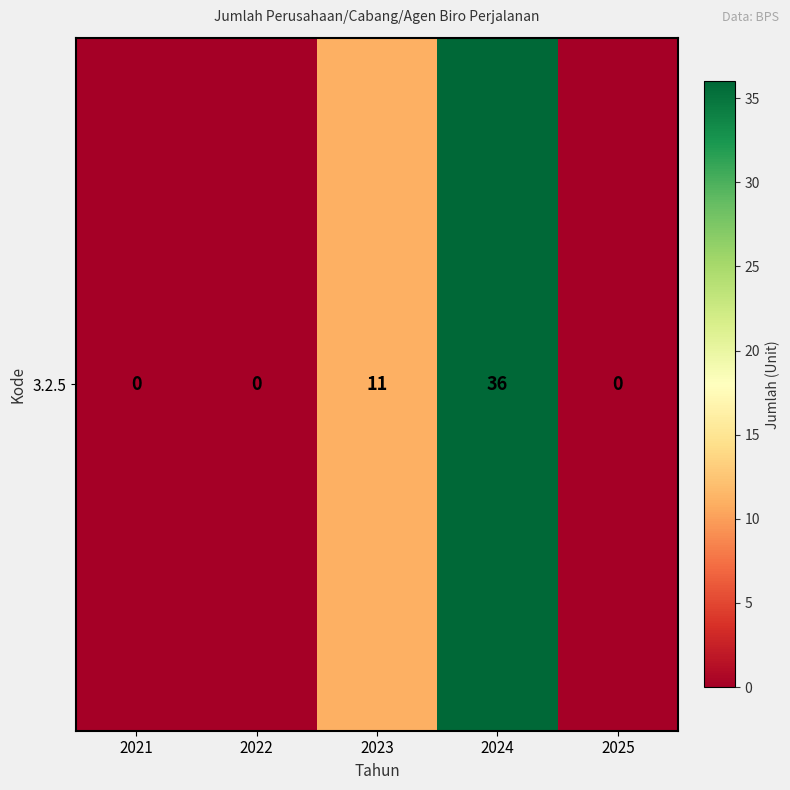

Reading right to left, transcribe all the data shown in this chart.

2025=0	2024=36	2023=11	2022=0	2021=0